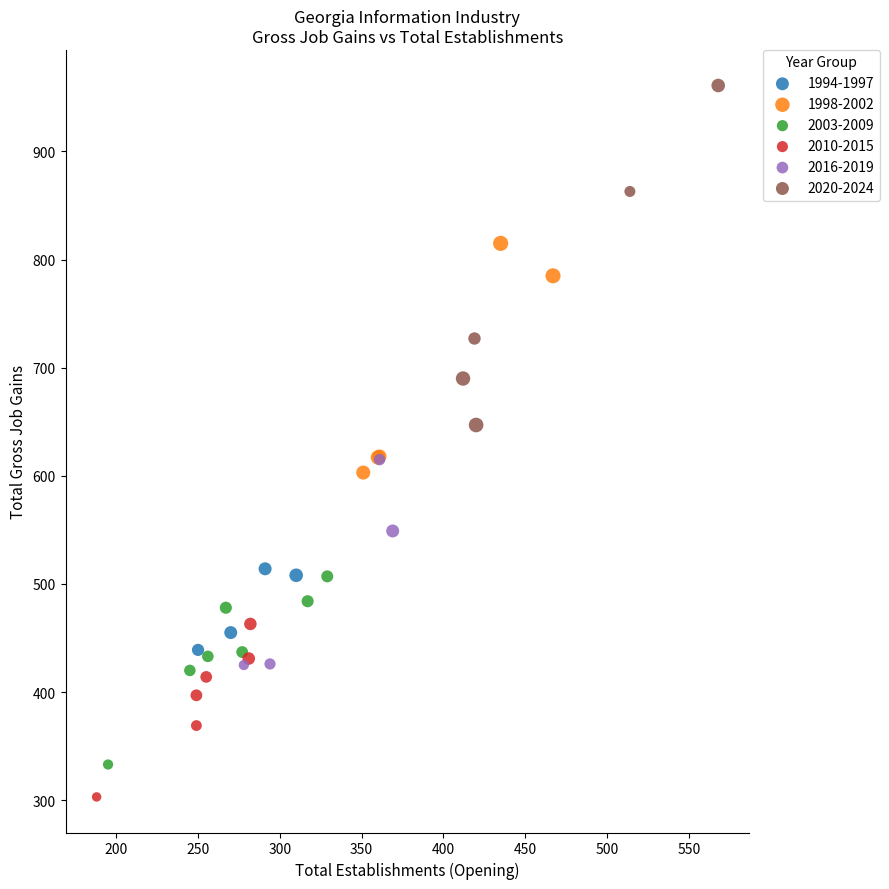

Which series has the largest Y range (max minus min)?

2020-2024